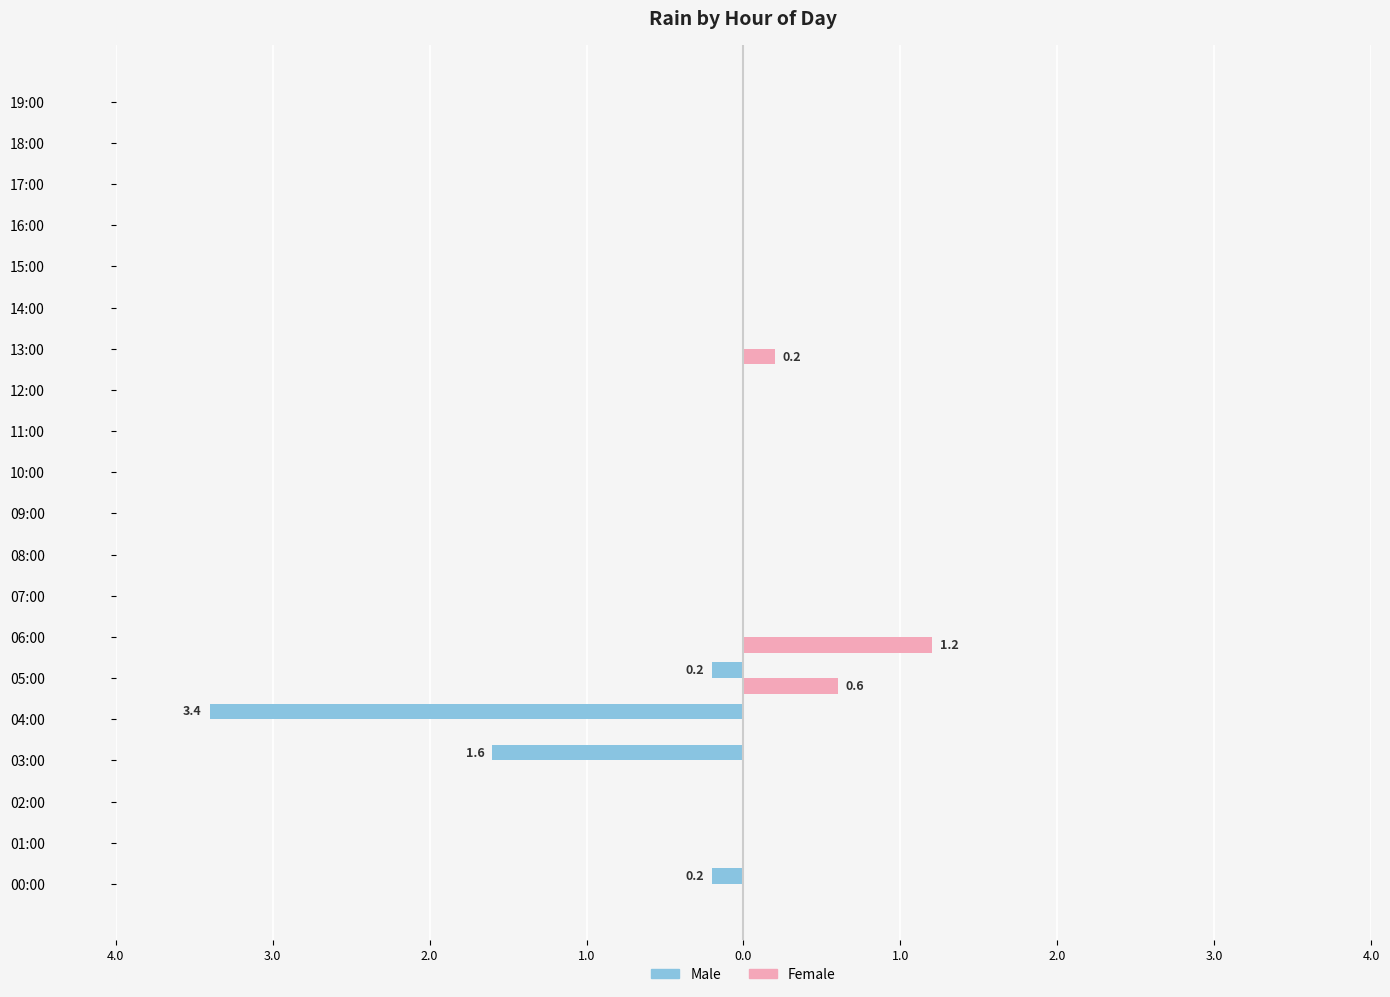

What are all the series names shown in the legend?

Male, Female